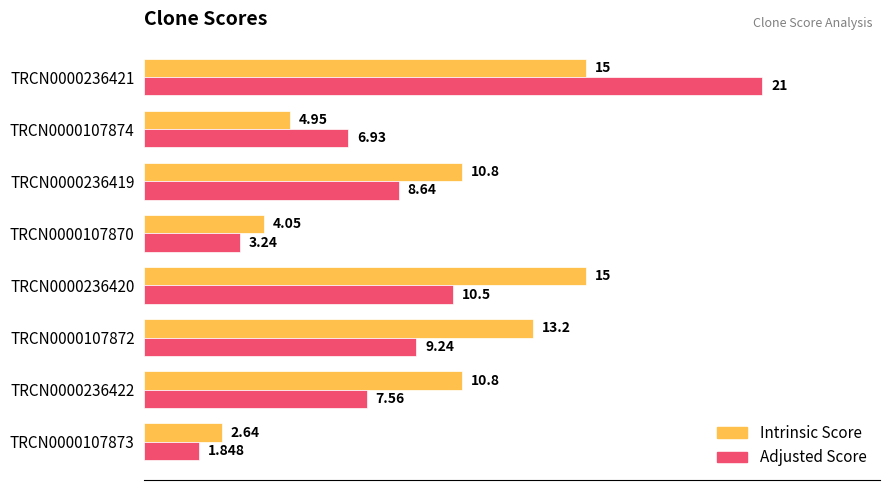

Rank the series at TRCN0000107872 from highest to lowest value.

Intrinsic Score, Adjusted Score